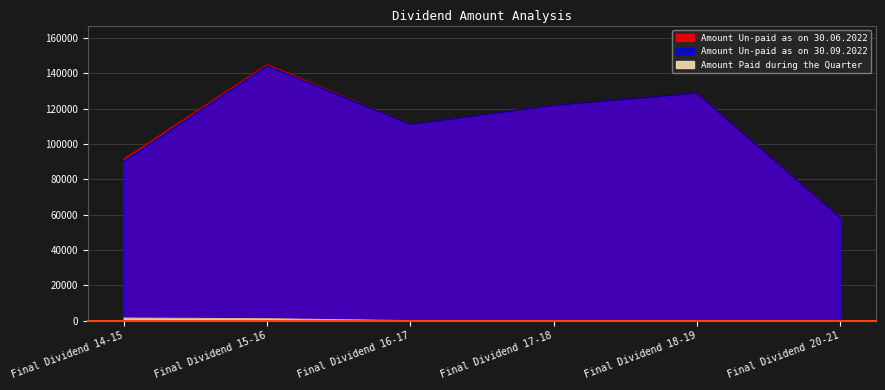

True or false: Amount Paid during the Quarter and Amount Un-paid as on 30.06.2022 intersect in this chart.

False